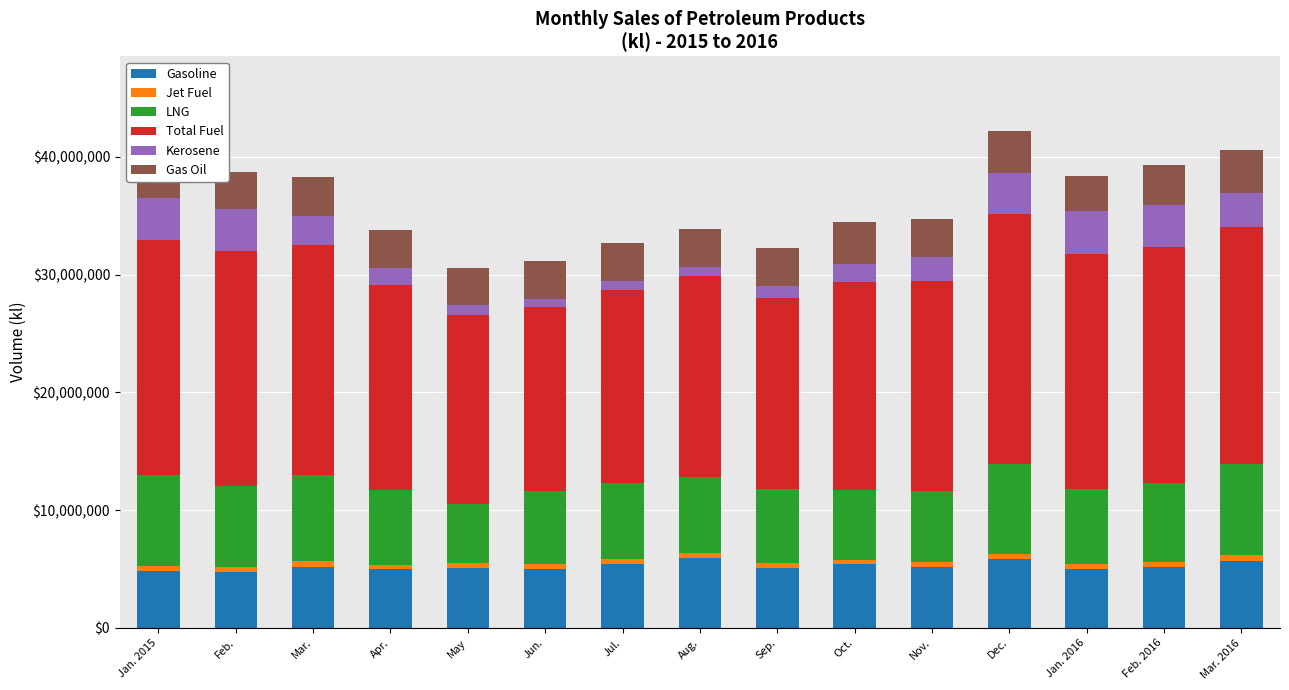

Reading left to right, what are all the values shown in this chart?

Gasoline: 4834124	4769766	5195285	5035340	5119862	4984677	5451847	5949175	5107897	5393066	5198946	5853547	5021871	5178867	5692099
Jet Fuel: 388581	365470	493408	344955	360636	421469	436358	455912	441024	409692	399161	400807	385747	386203	467302
LNG: 7777683	6897106	7280536	6370400	5068918	6241720	6454972	6405512	6253125	5884465	6043233	7664032	6428610	6732605	7794719
Total Fuel: 19976425	19949990	19546860	17373561	16062634	15595094	16383782	17107301	16236558	17684751	17812181	21220611	19894753	20037694	20123584
Kerosene: 3557592	3556856	2445505	1464826	841075	719812	691183	760152	1006071	1545164	2009991	3500941	3681051	3577055	2817652
Gas Oil: 2949906	3147499	3347117	3164972	3123681	3171843	3261151	3166030	3191440	3559397	3274500	3567037	2977620	3366500	3658720